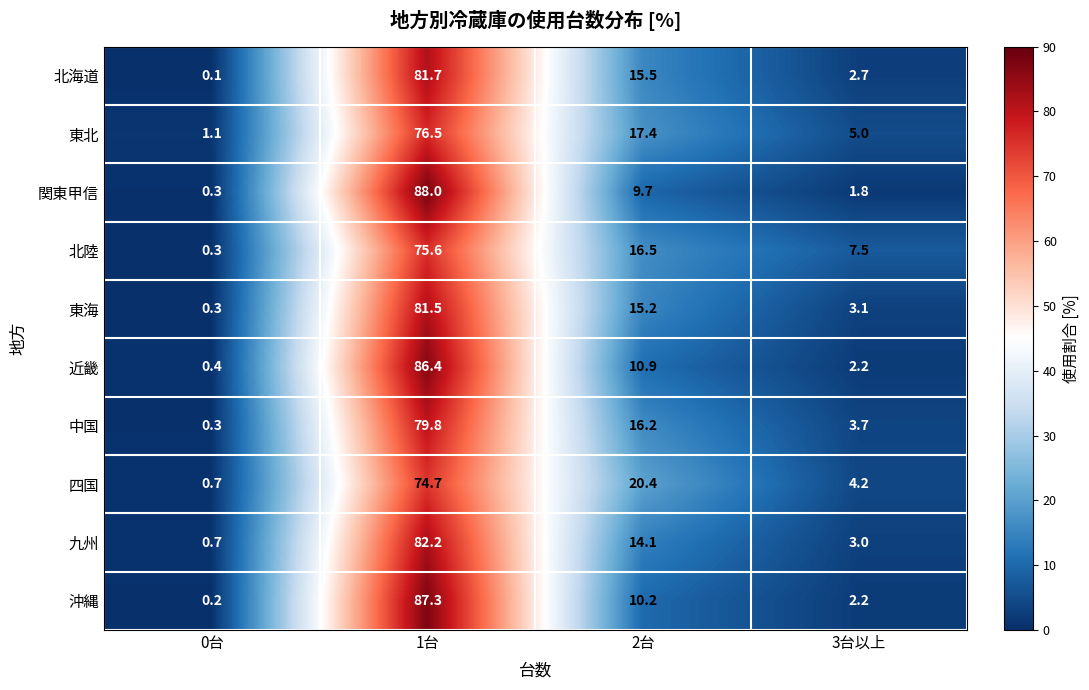

Which category has the highest value in the 四国 series?

1台